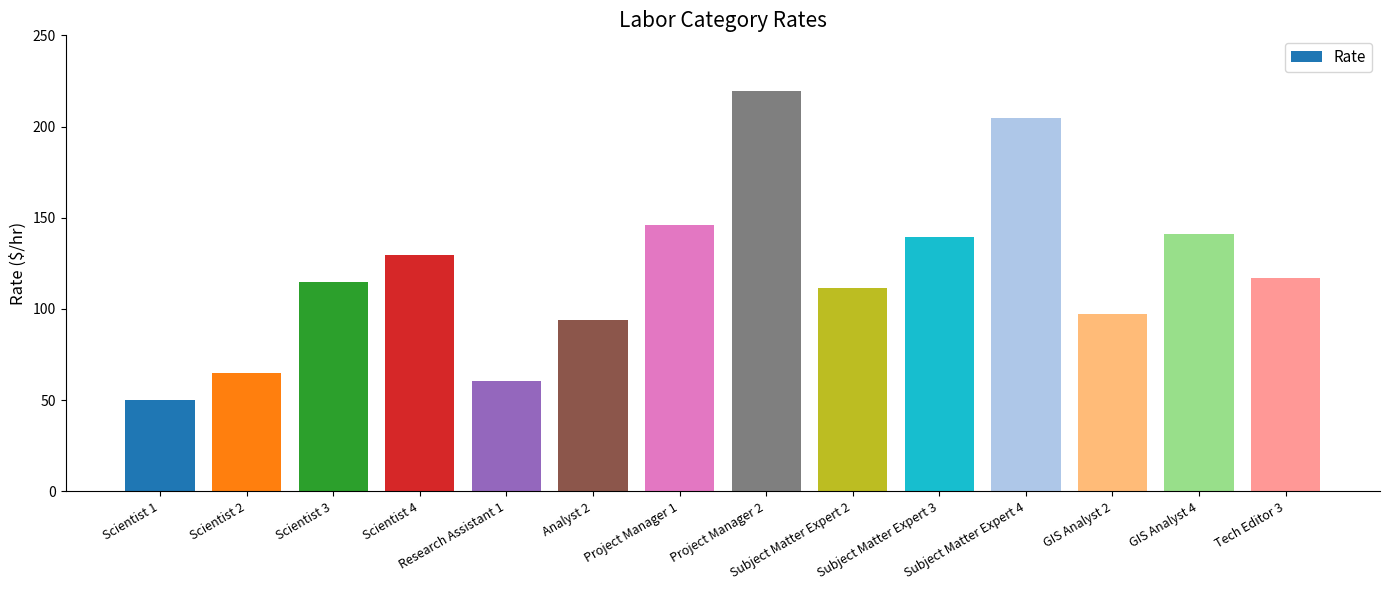

What is the difference between the values at Scientist 2 and Scientist 1?

14.7